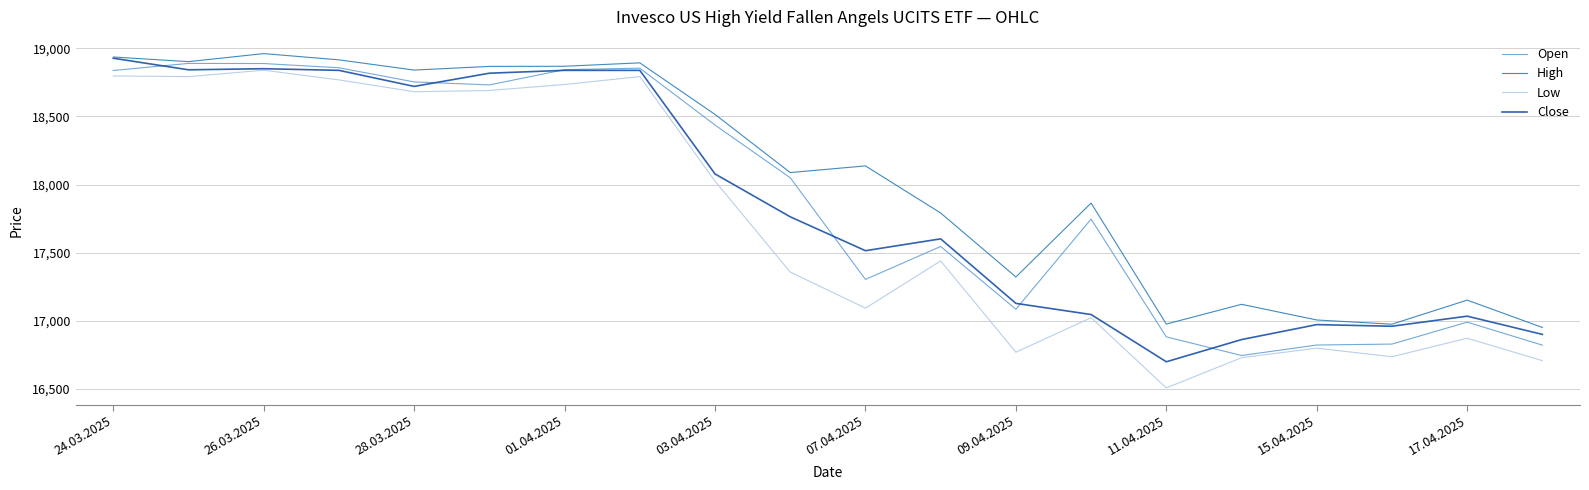

What are all the series names shown in the legend?

Open, High, Low, Close